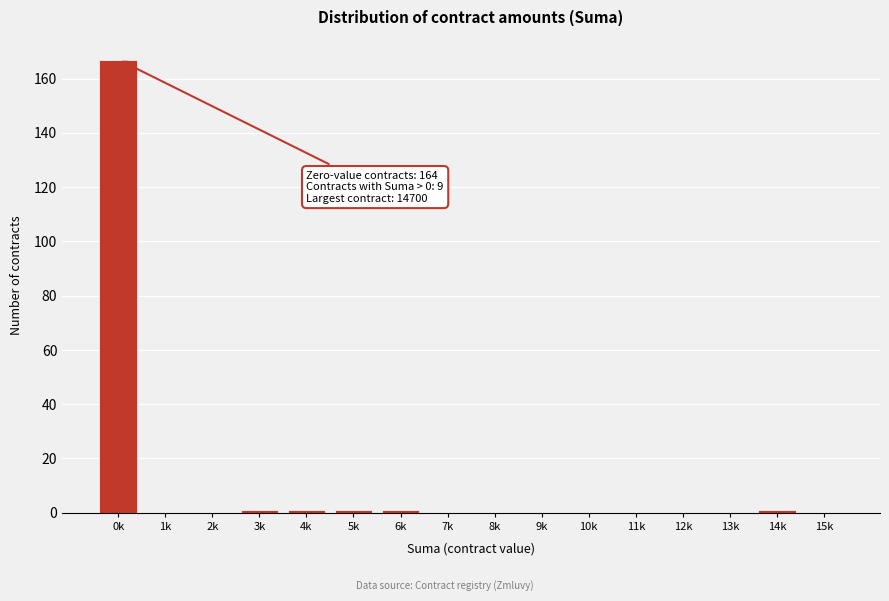

Reading right to left, what are all the values shown in this chart?

15k=0	14k=1	13k=0	12k=0	11k=0	10k=0	9k=0	8k=0	7k=0	6k=1	5k=1	4k=1	3k=1	2k=0	1k=0	0k=167